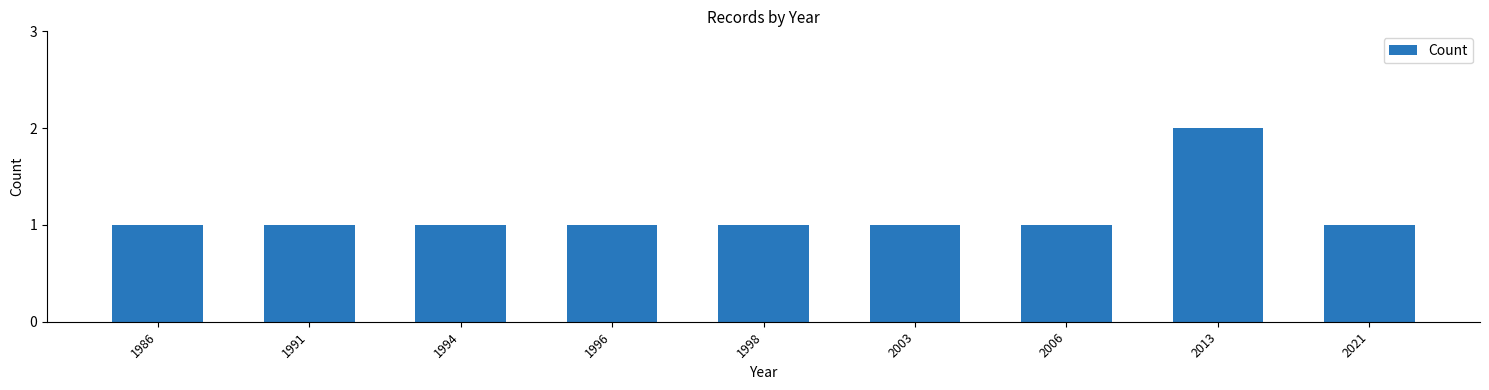

What is the minimum value shown in the chart?

1